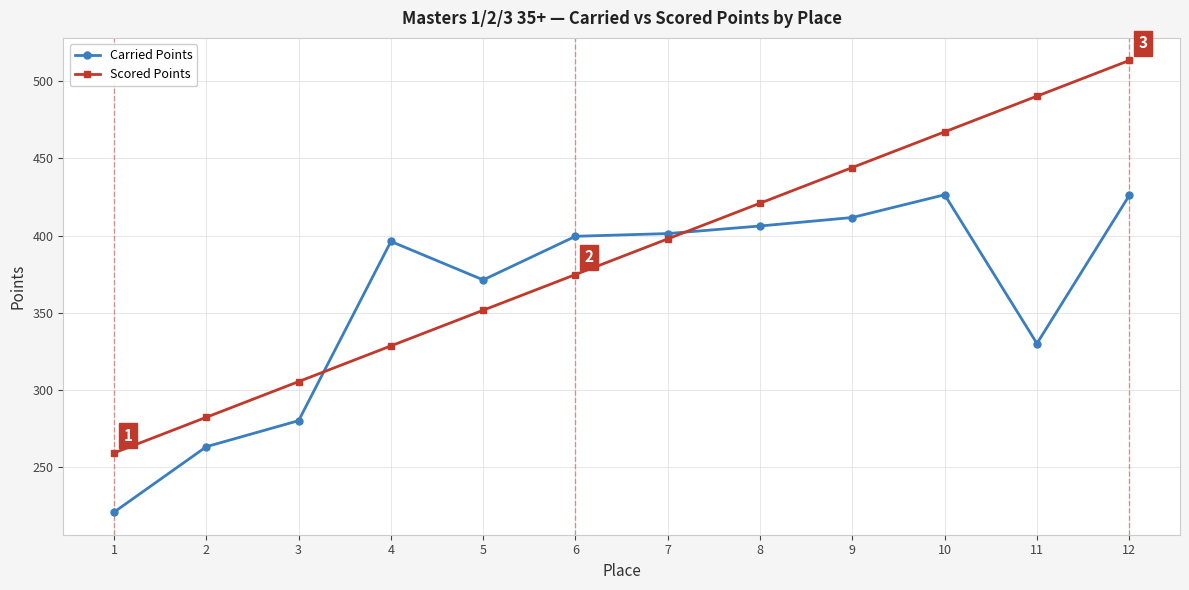

At which label does Scored Points reach its peak?

12